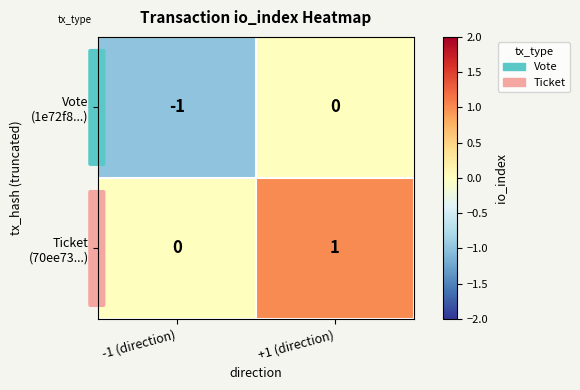

At which category is the sum across all series the highest?

+1 (direction)